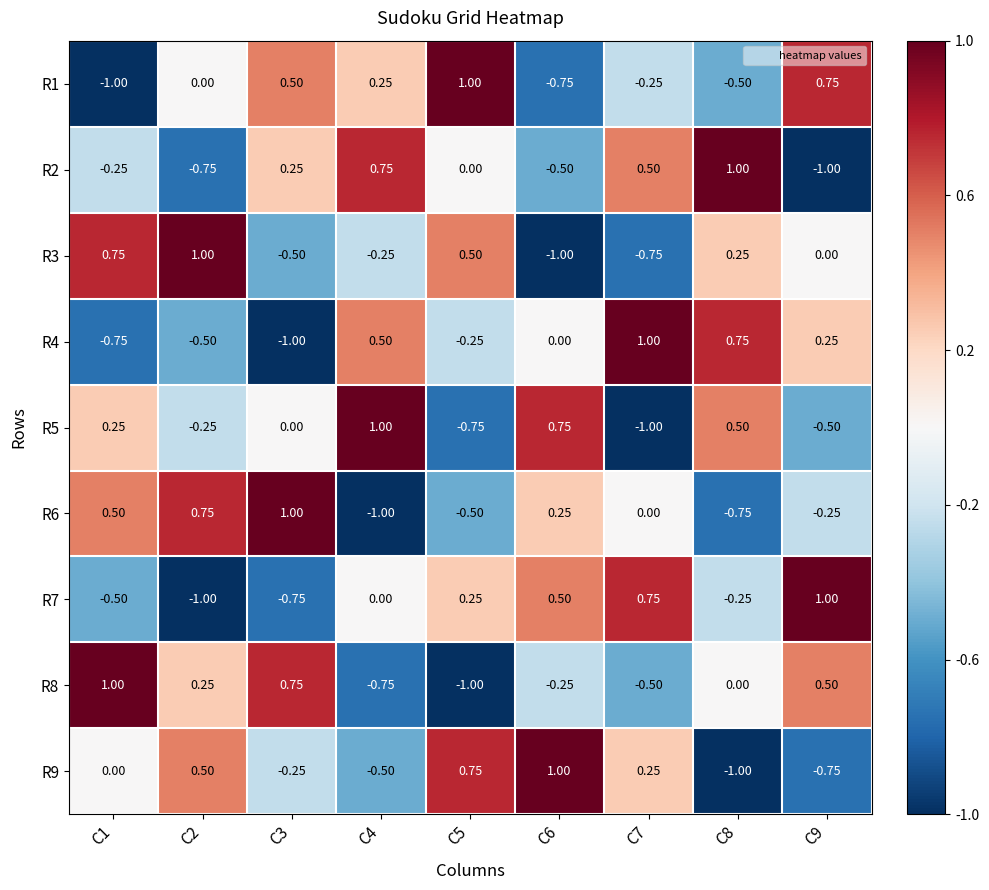

At how many categories does at least one series exceed 0?

9